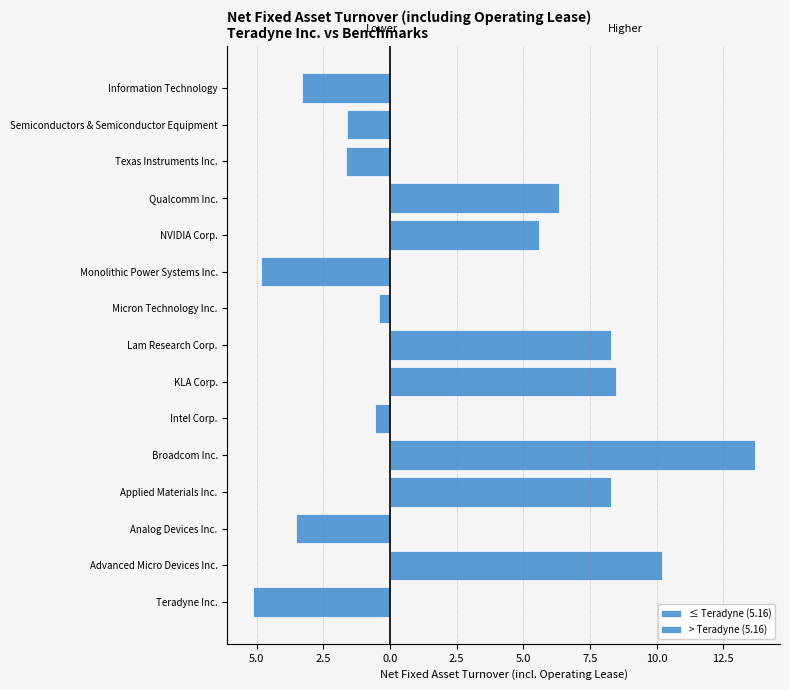

How many bars are there in each group?

2